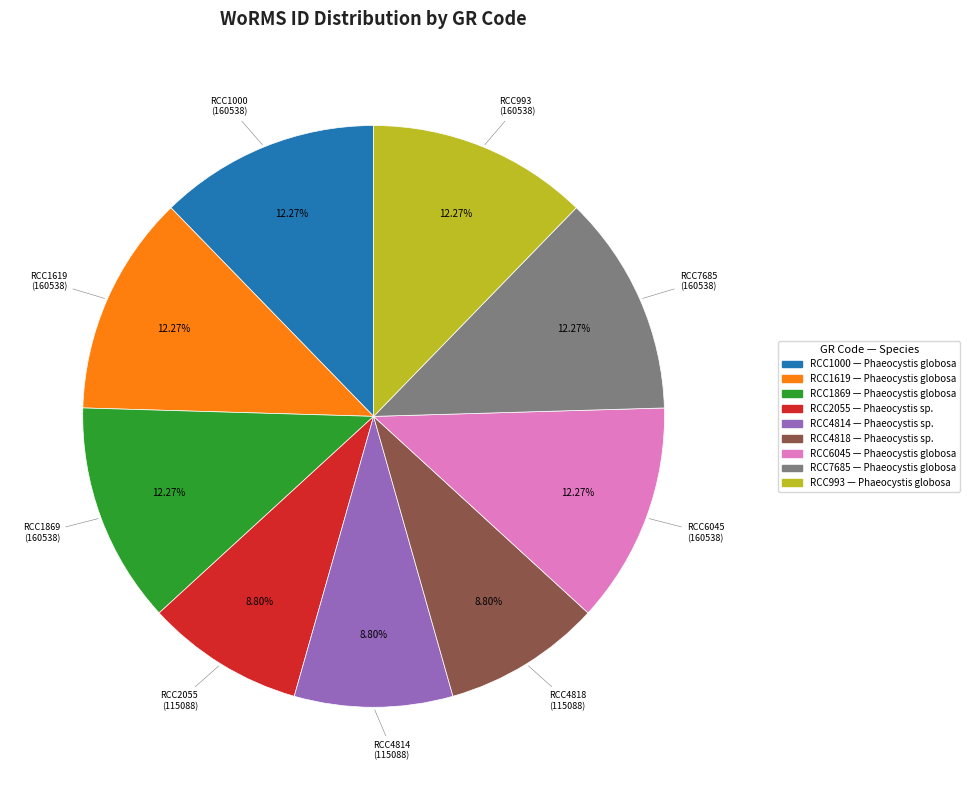

What percentage is the RCC1000 slice, to the nearest percent?

12%